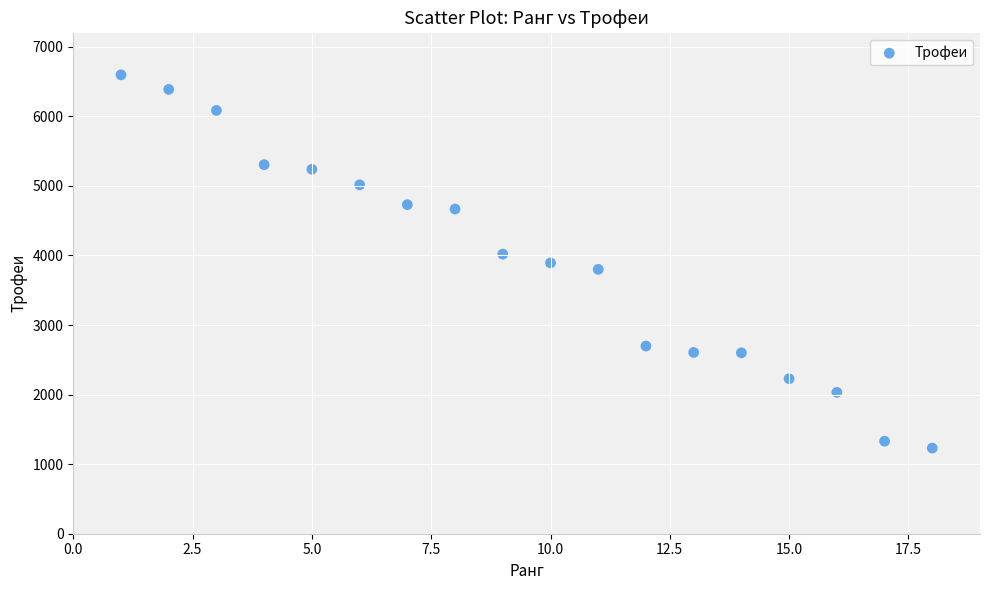

What is the range of X values (max minus min)?

17